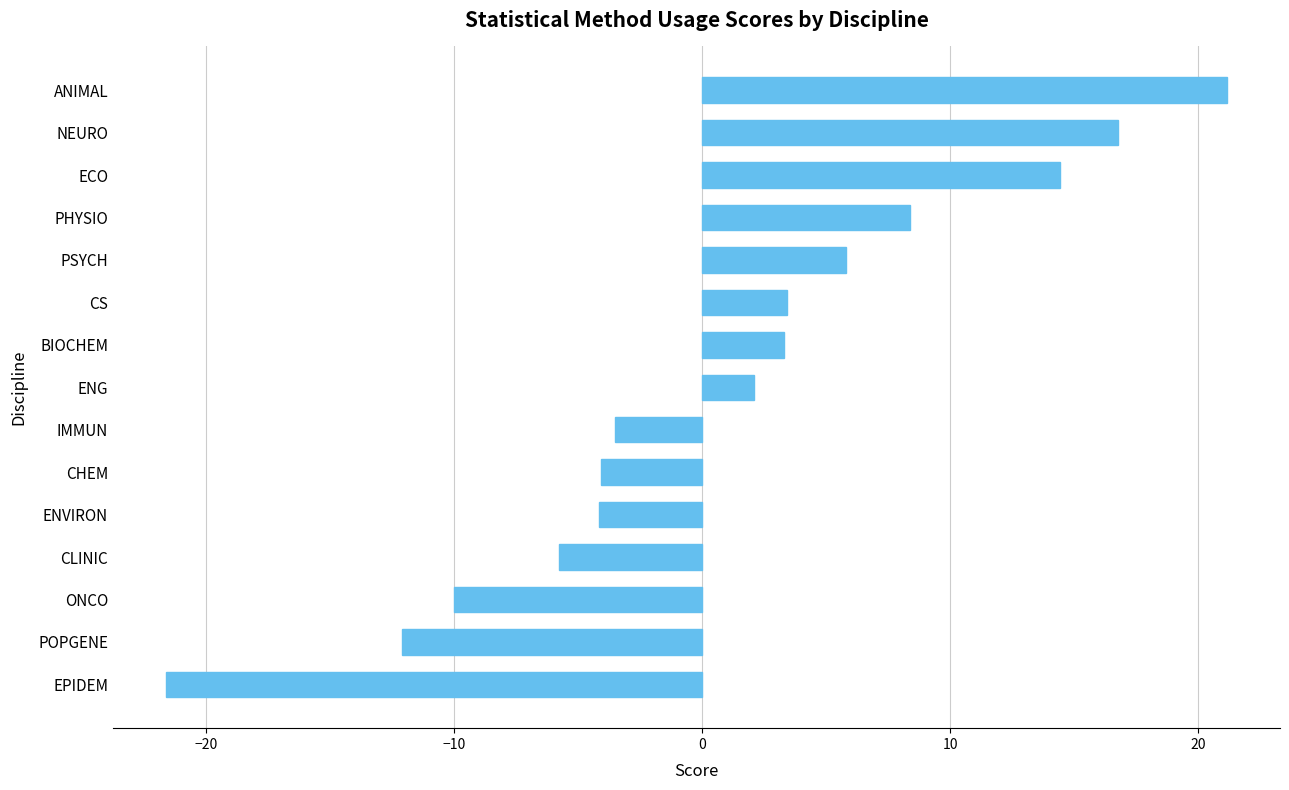

True or false: the data shows -21.6 at EPIDEM.

True